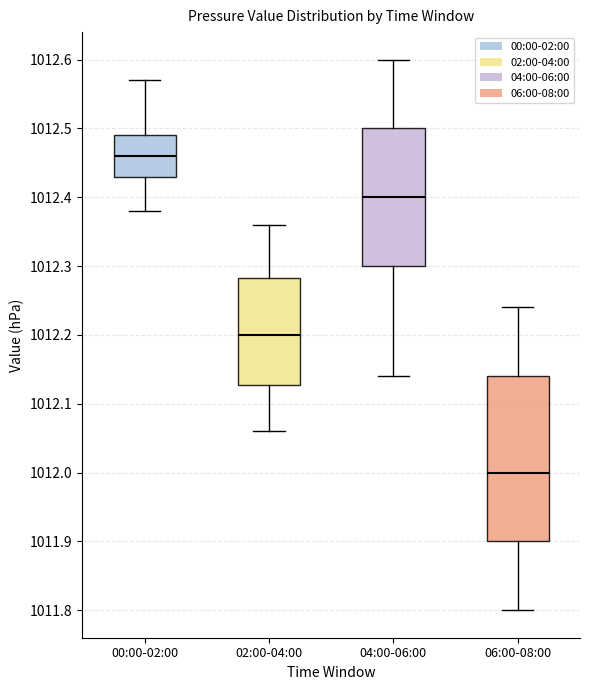

Which box's median line is the highest?

00:00-02:00